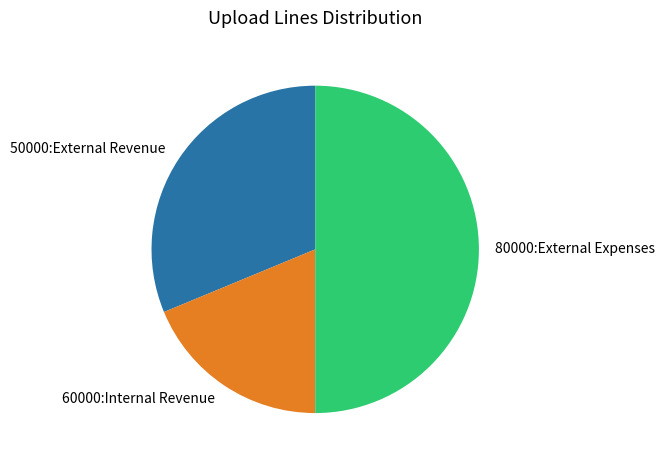

Is 60000:Internal Revenue the majority of the pie?

No